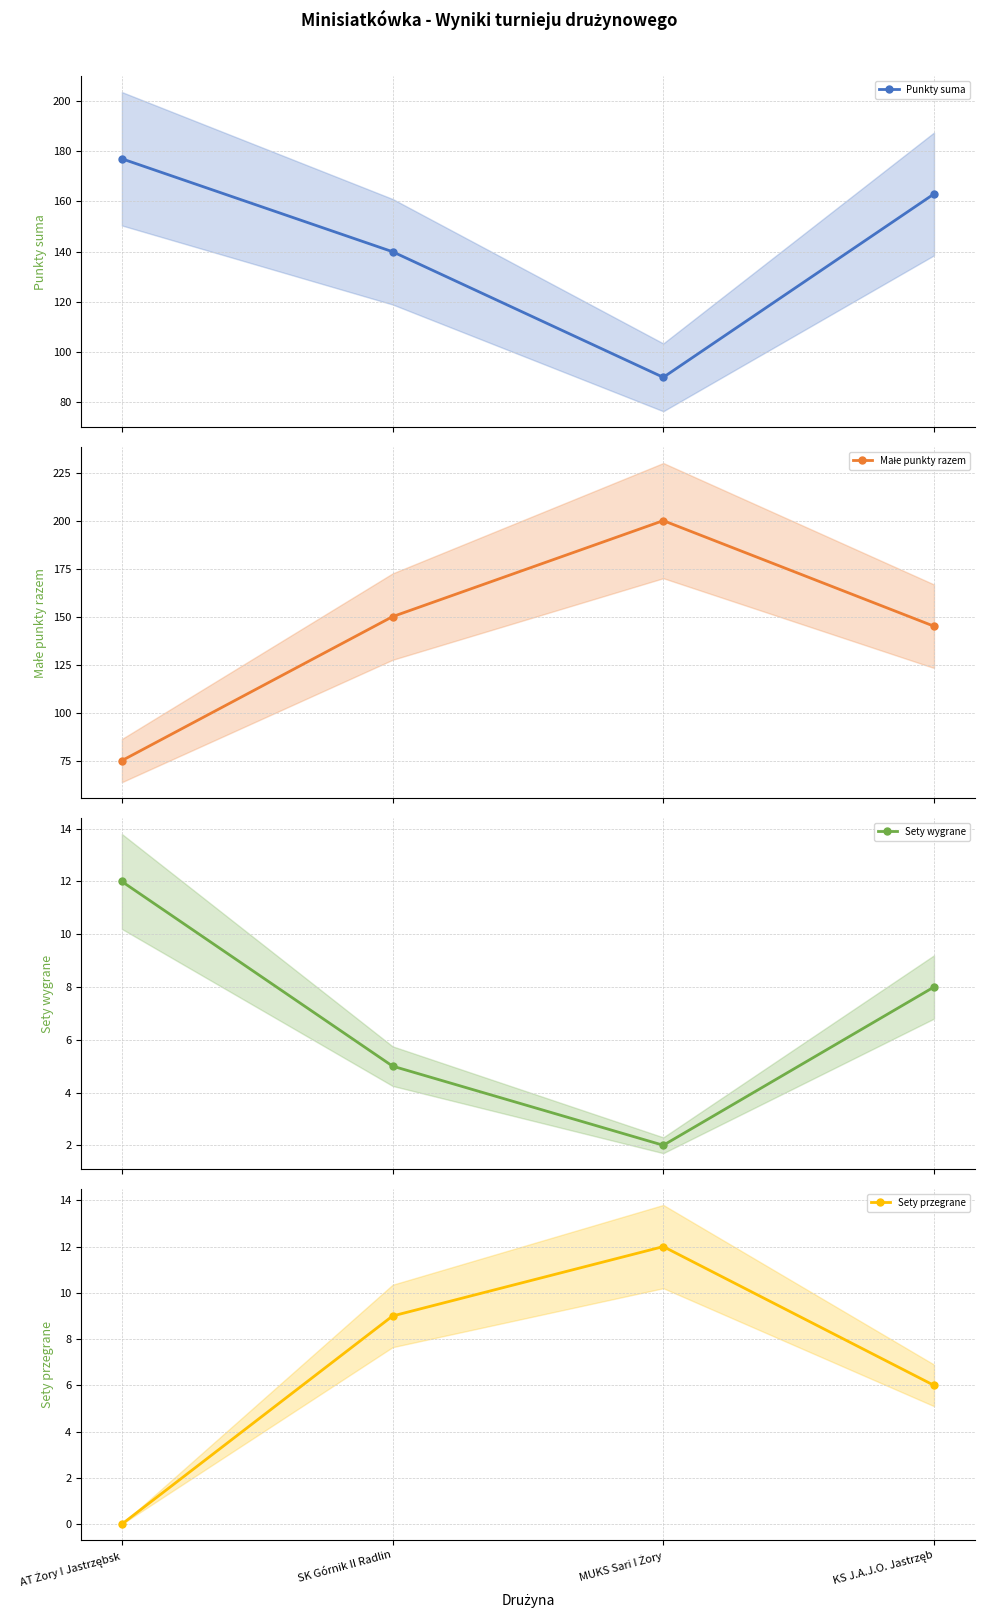

What is the difference between the Sety przegrane values at SK Górnik II Radlin and KS J.A.J.O. Jastrzęb?

3